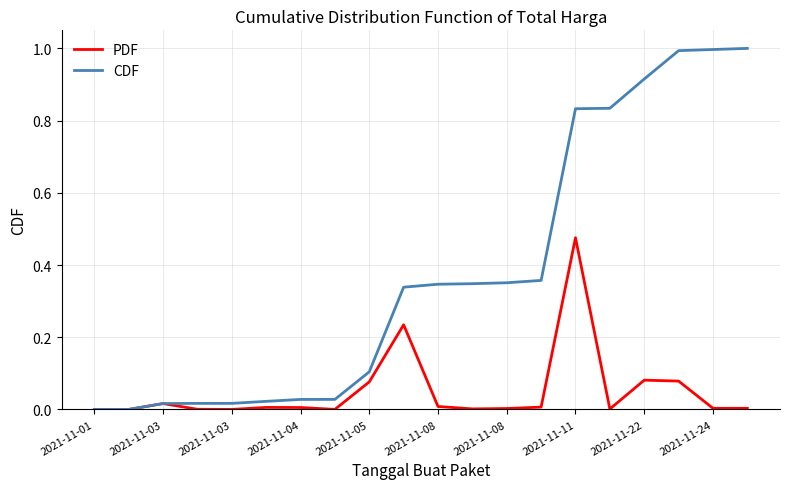

Which series has the widest spread of values?

CDF